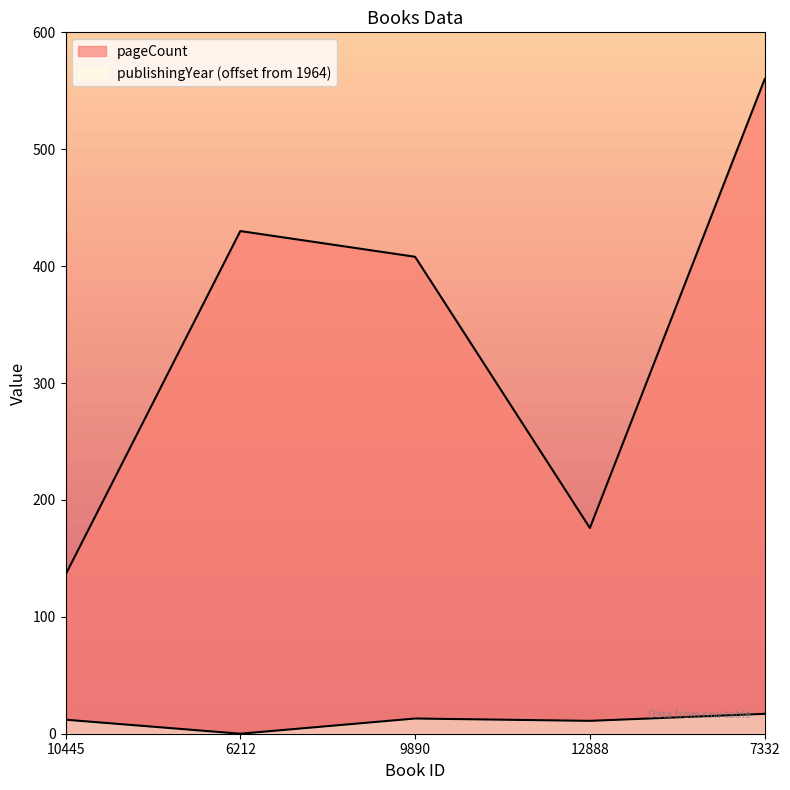

True or false: pageCount has a value of 238 at 10445.

False